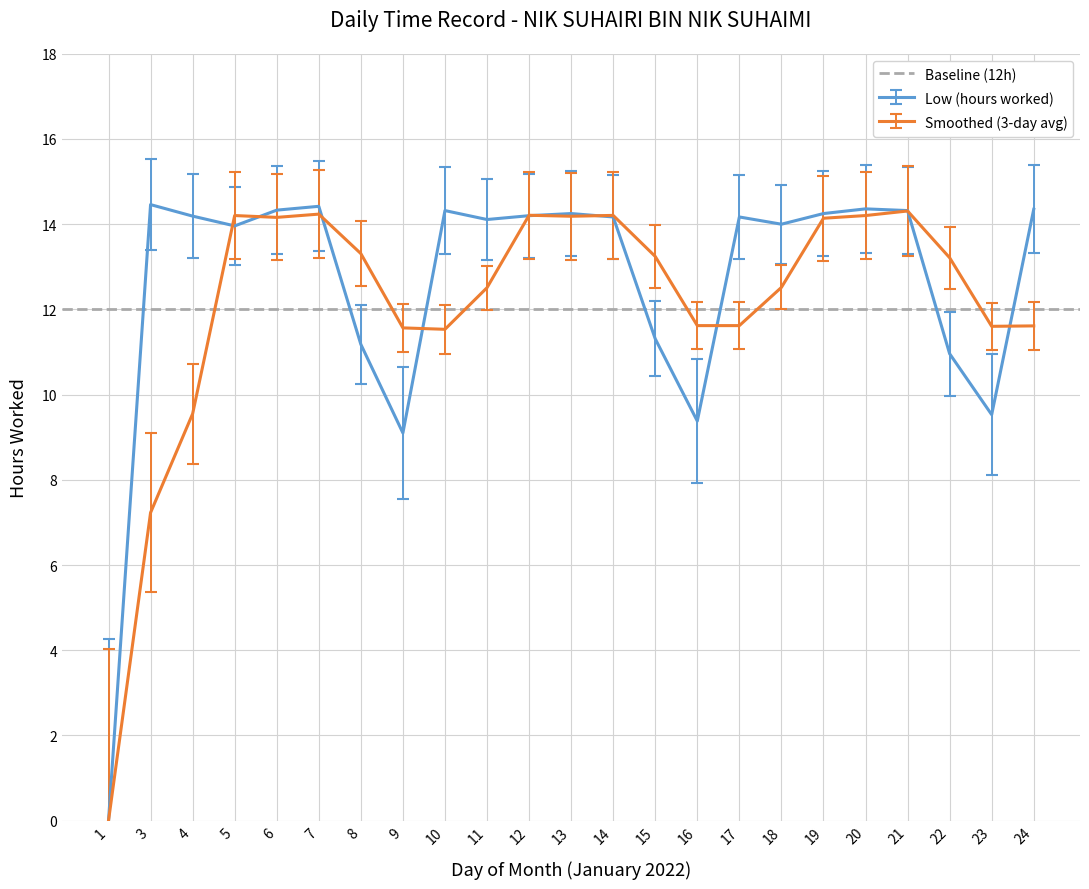

Is it true that the value at 21 is 14.3?

True